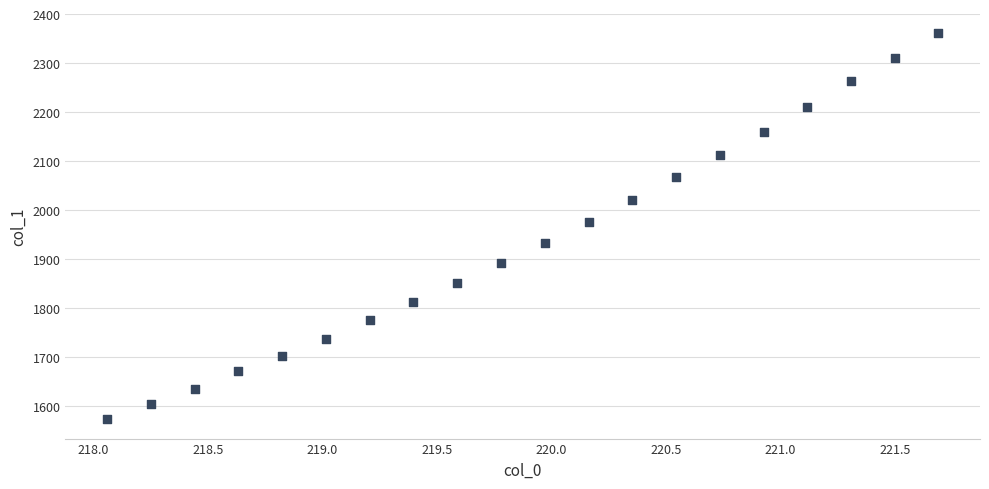

What is the range of X values (max minus min)?

3.6